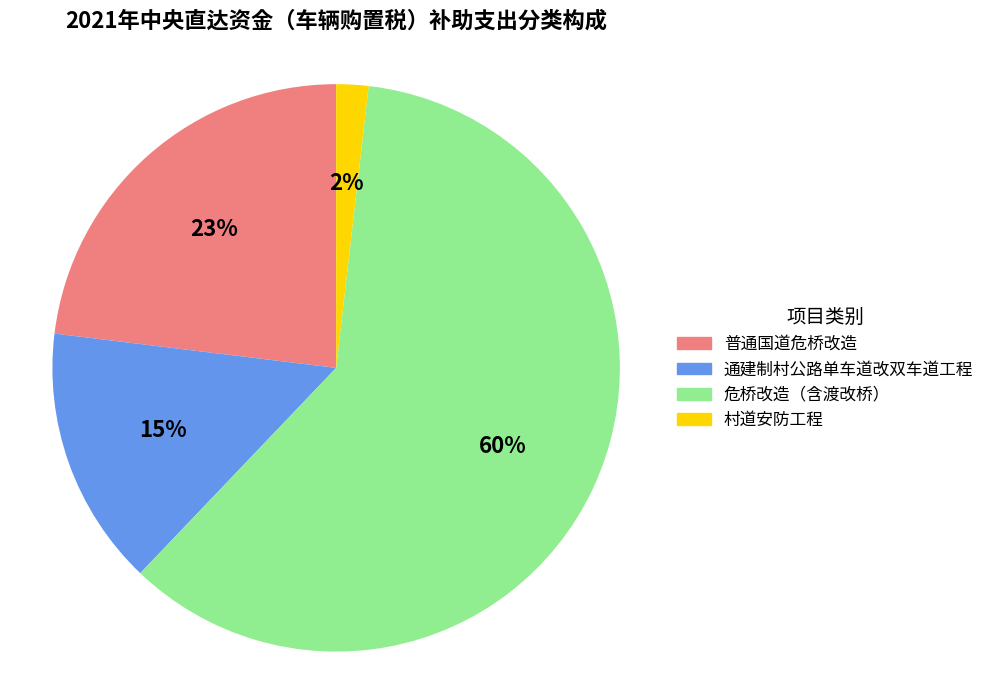

Which has a higher value, 村道安防工程 or 危桥改造（含渡改桥）?

危桥改造（含渡改桥）